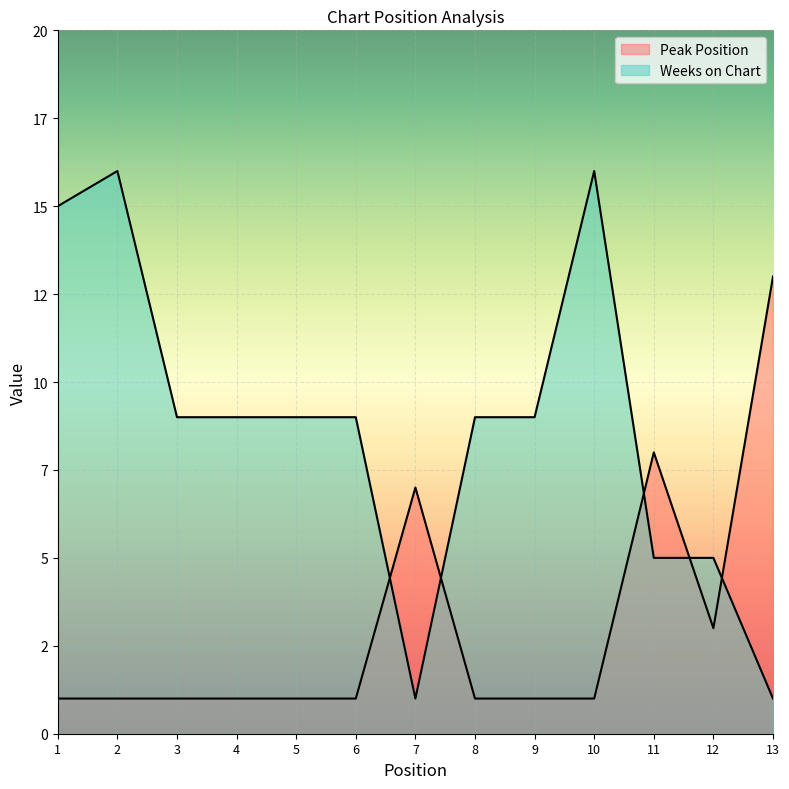

At how many categories does at least one series exceed 11?

4